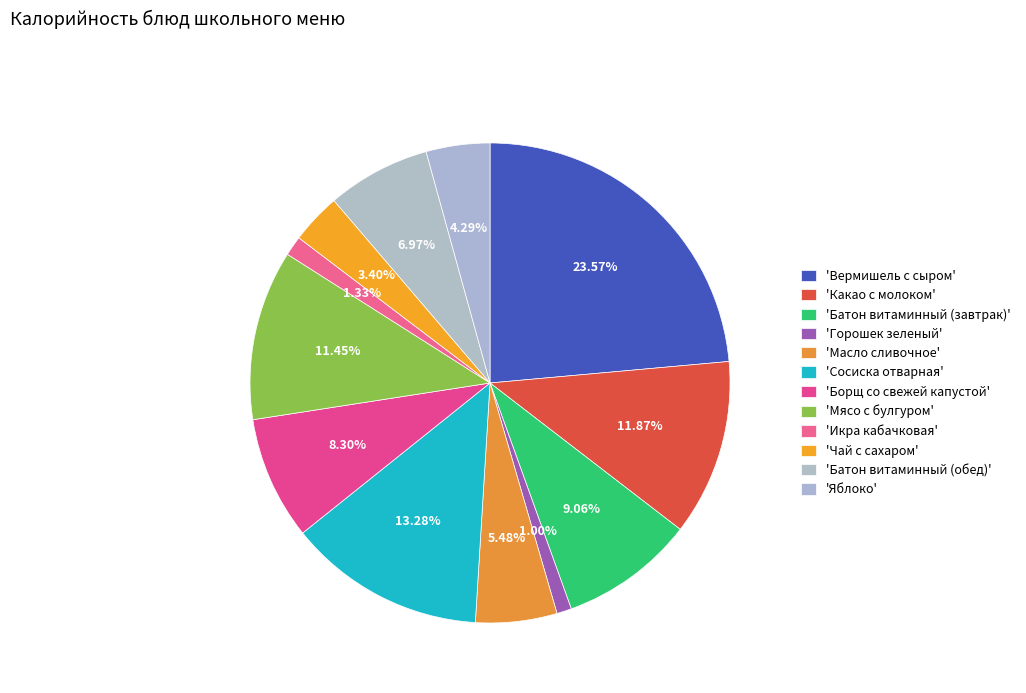

How many slices are in this pie chart?

12